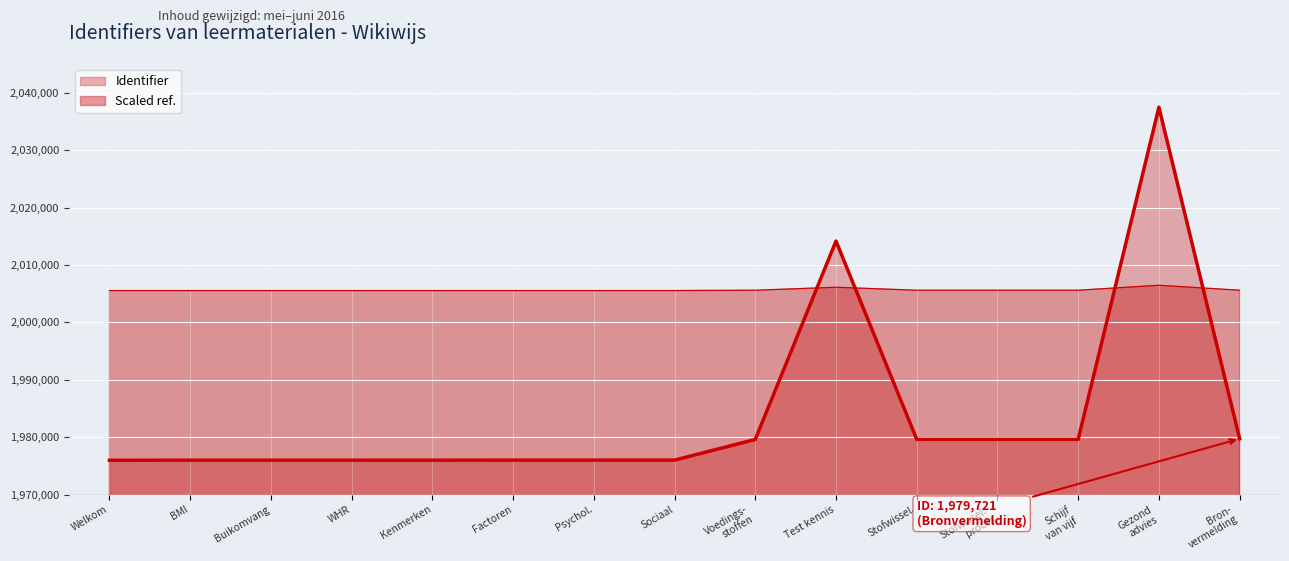

What is the value of the 8th point from the left?

1975997